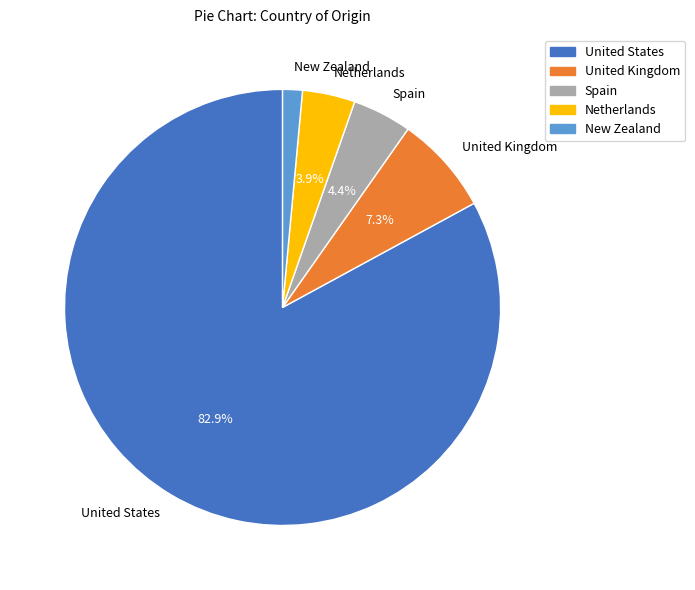

Is United Kingdom the majority of the pie?

No